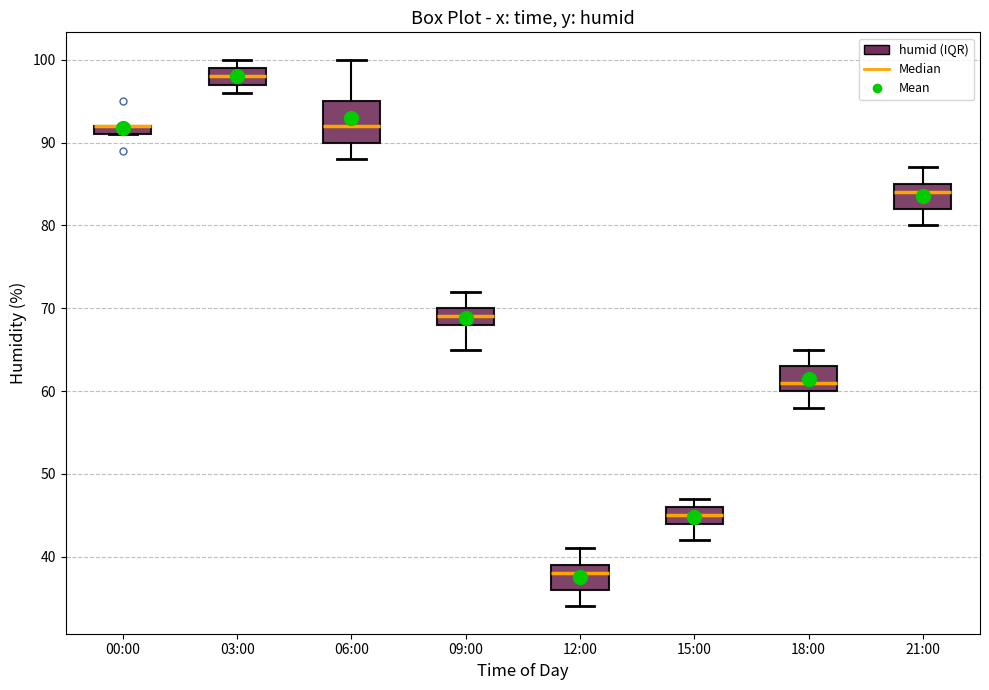

Where is the upper edge of the box for 06:00 on the y-axis? The values are not printed on the chart, so give them approximately, as read against the axis.

95